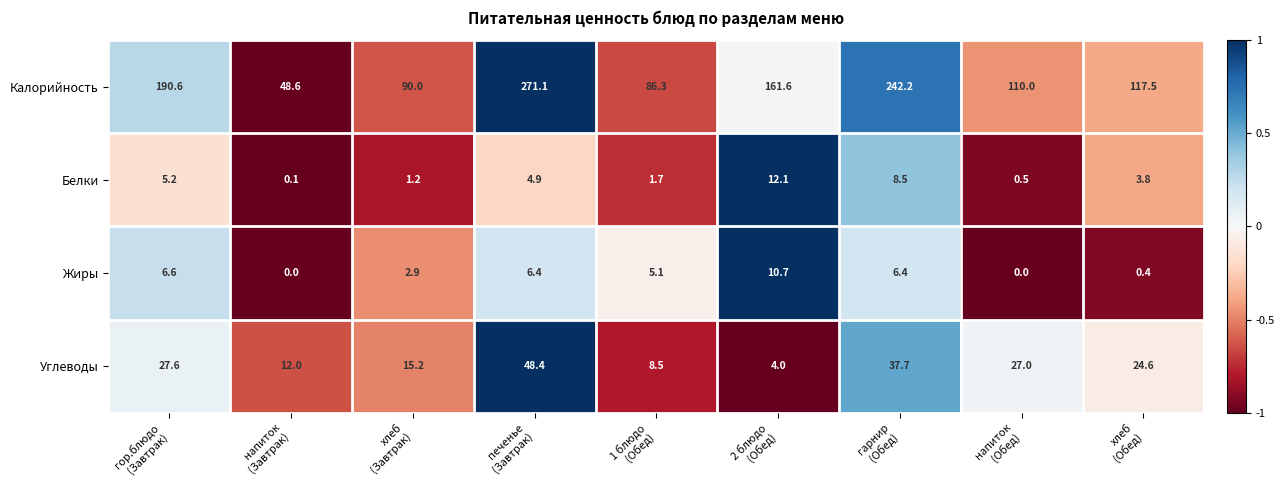

What is the sum of all Жиры values?

38.5